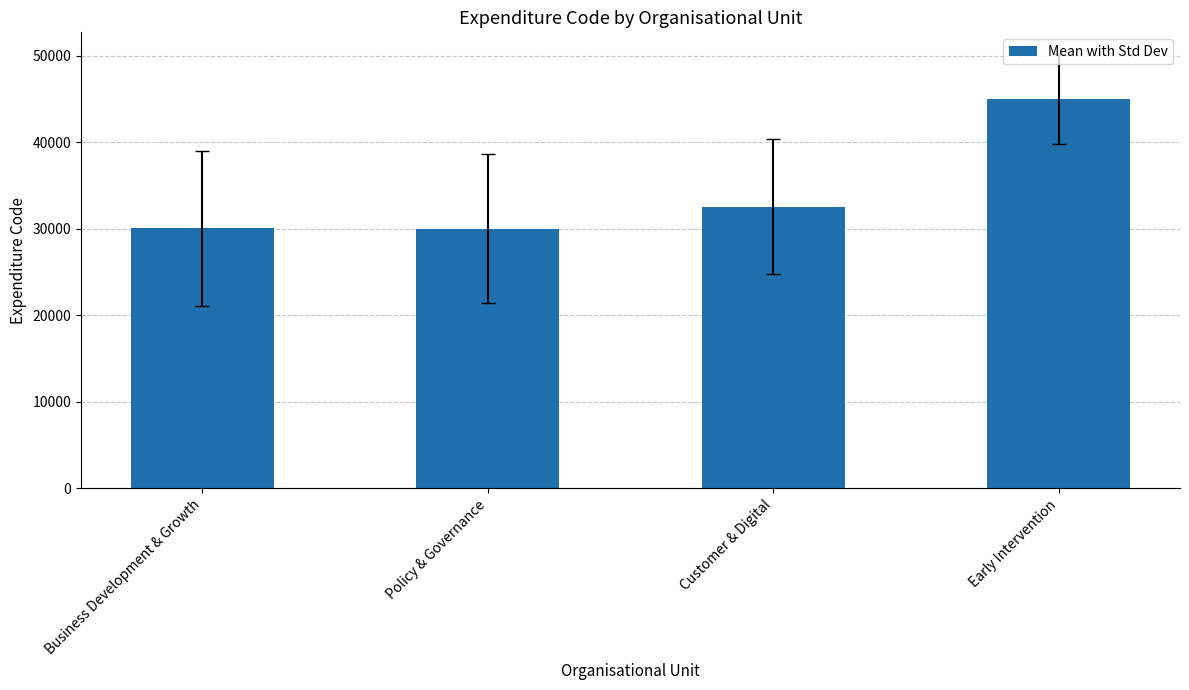

The chart shows a value of 9148.7 at Customer & Digital. True or false?

False